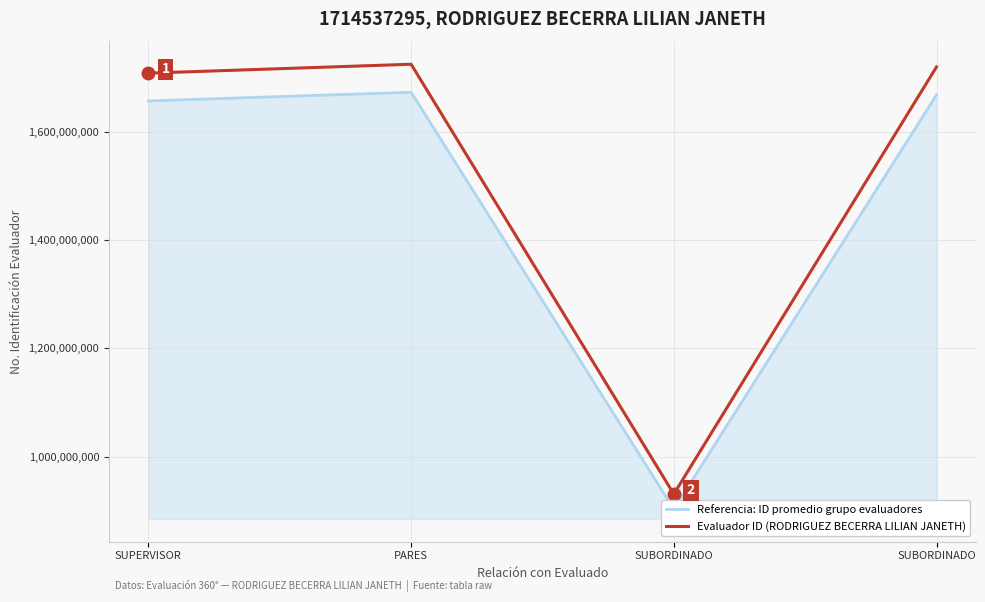

What is the difference between the highest and lowest values at SUPERVISOR?

51233059.0